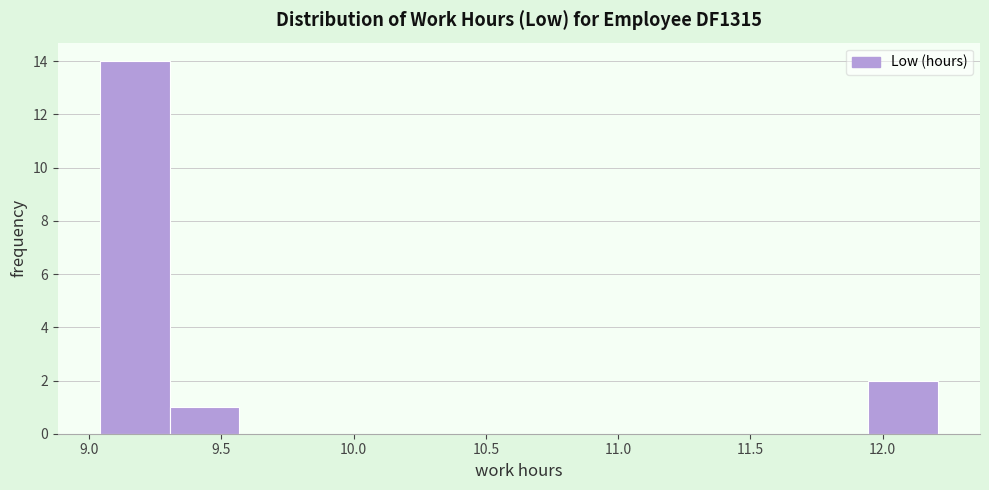

Reading left to right, list every bar in this chart as the range it spans on the x-axis followed by its height. Neither the bar edges nor the heights are printed on the chart, so give them approximately, as read against the axes.

9.05 to 9.30: 14
9.30 to 9.55: 1
9.55 to 9.85: 0
9.85 to 10.10: 0
10.10 to 10.35: 0
10.35 to 10.65: 0
10.65 to 10.90: 0
10.90 to 11.15: 0
11.15 to 11.40: 0
11.40 to 11.70: 0
11.70 to 11.95: 0
11.95 to 12.20: 2